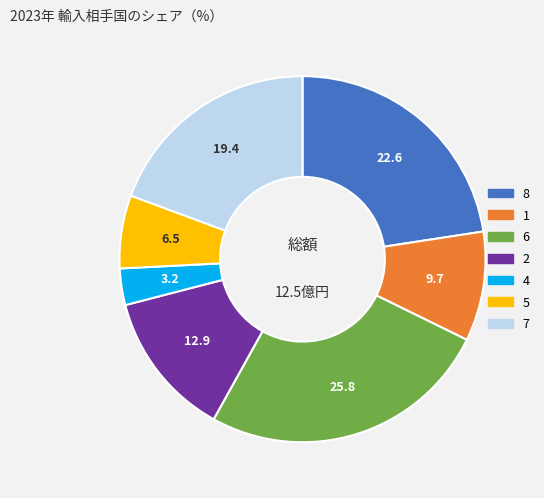

Count the number of slices in the pie.

7